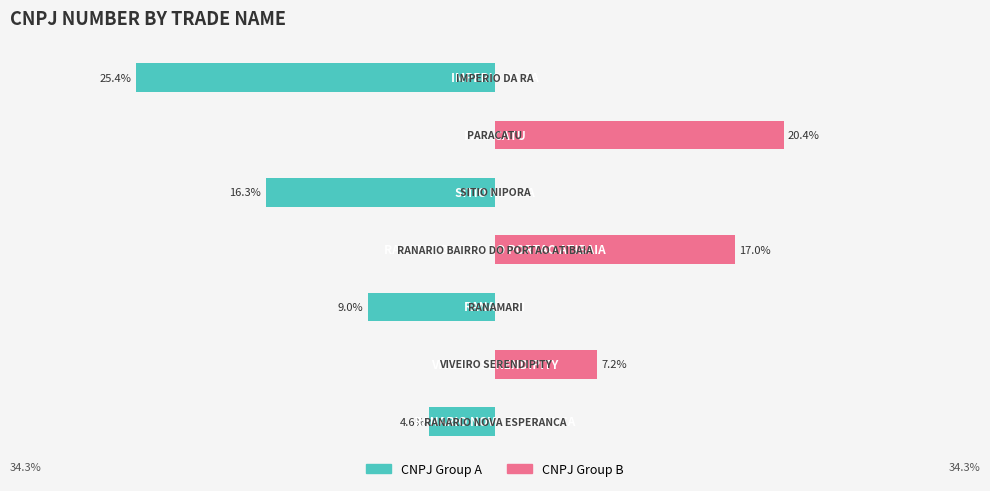

Which series changed the most between 0 and 4?

CNPJ Group A